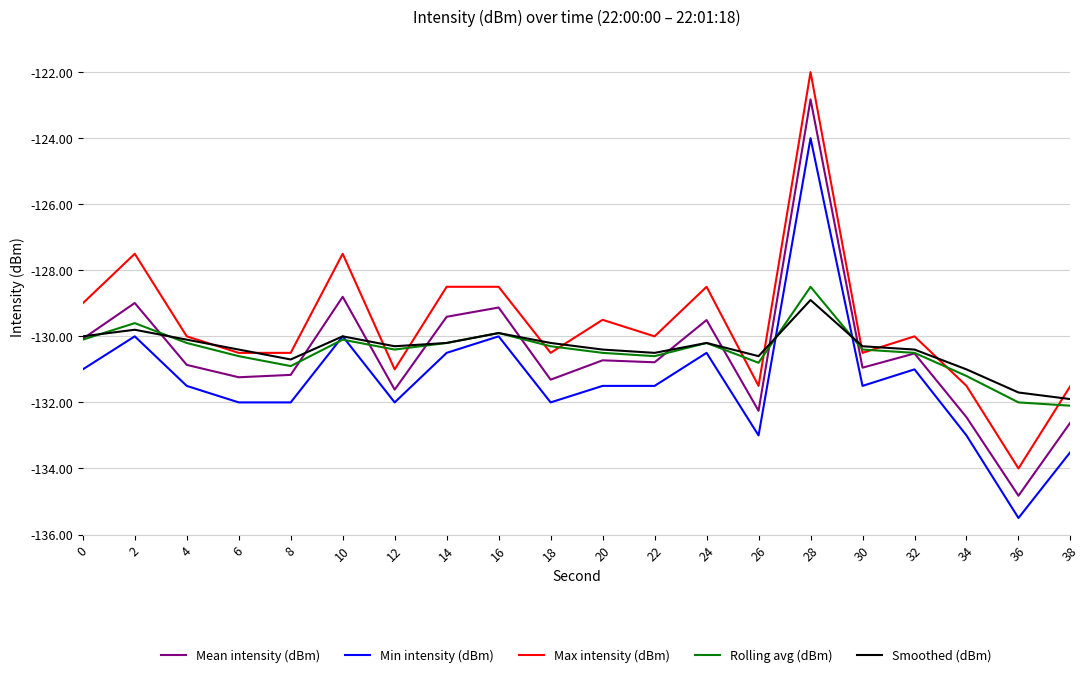

Is the value of Smoothed (dBm) at 32 greater than the value of Max intensity (dBm) at 32?

No